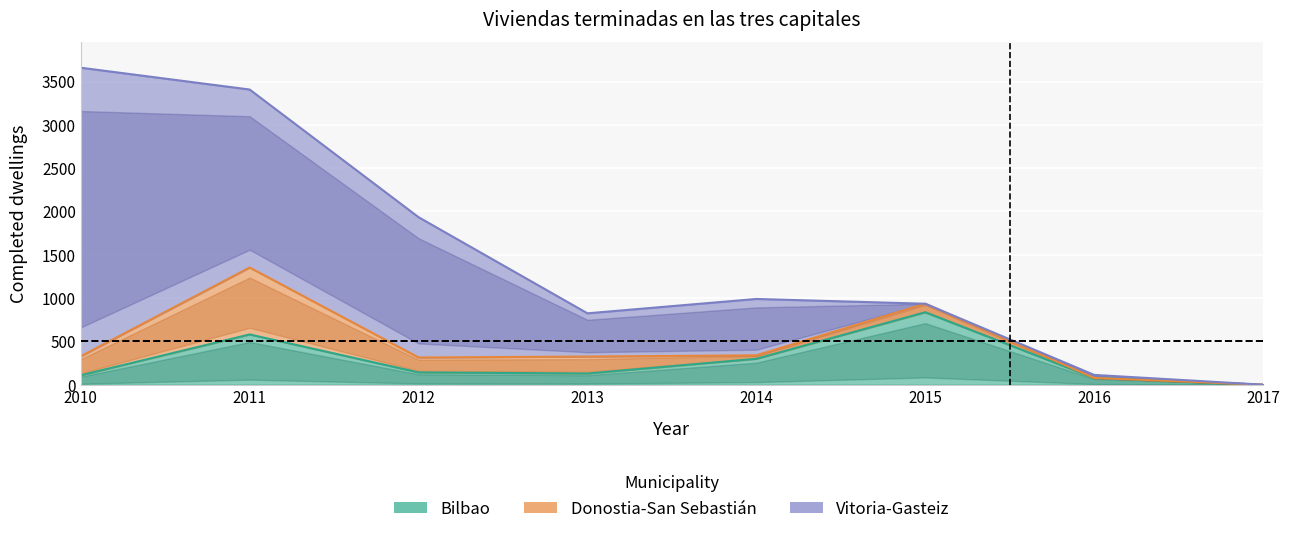

At which label does Bilbao first exceed 142?

2011